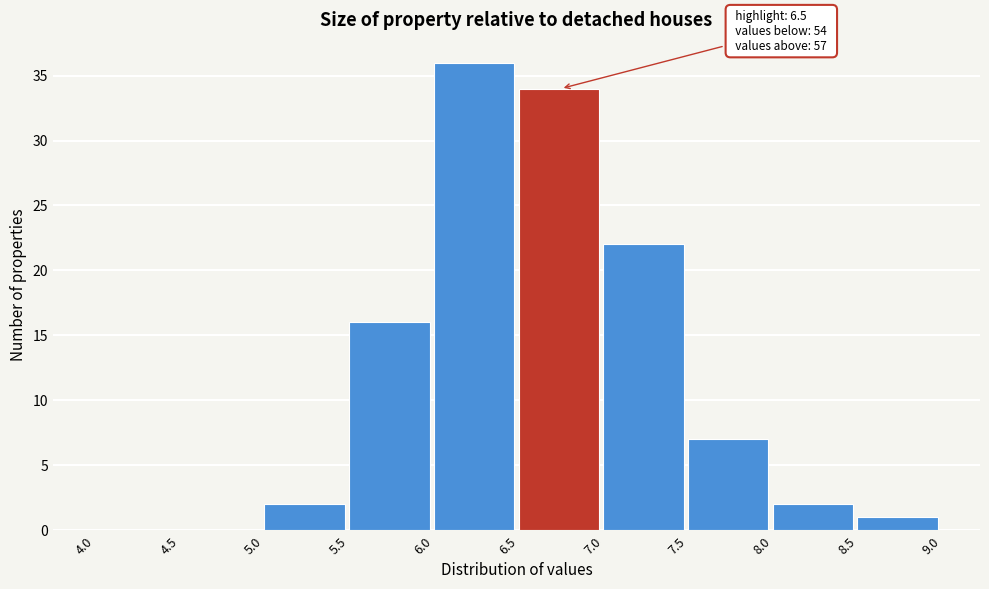

Which range on the x-axis has the tallest bar?

6.0 to 6.5